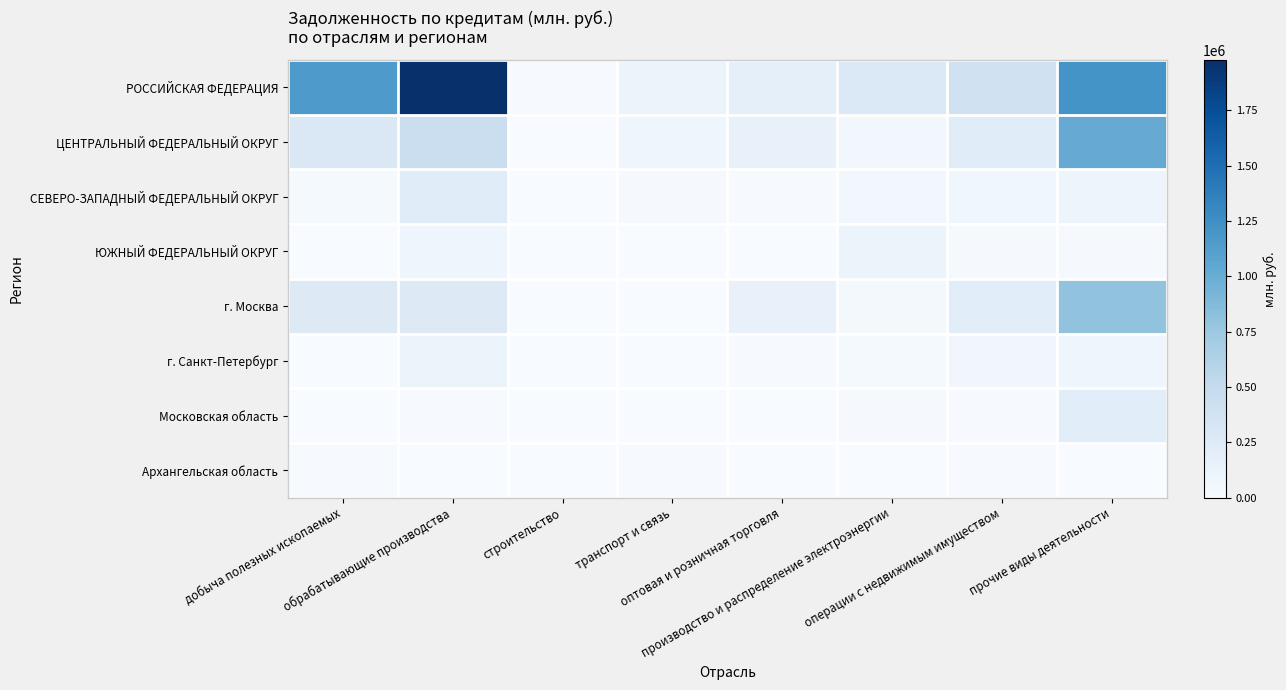

Rank the series by their maximum value, from highest to lowest.

РОССИЙСКАЯ ФЕДЕРАЦИЯ, ЦЕНТРАЛЬНЫЙ ФЕДЕРАЛЬНЫЙ ОКРУГ, г. Москва, СЕВЕРО-ЗАПАДНЫЙ ФЕДЕРАЛЬНЫЙ ОКРУГ, Московская область, ЮЖНЫЙ ФЕДЕРАЛЬНЫЙ ОКРУГ, г. Санкт-Петербург, Архангельская область